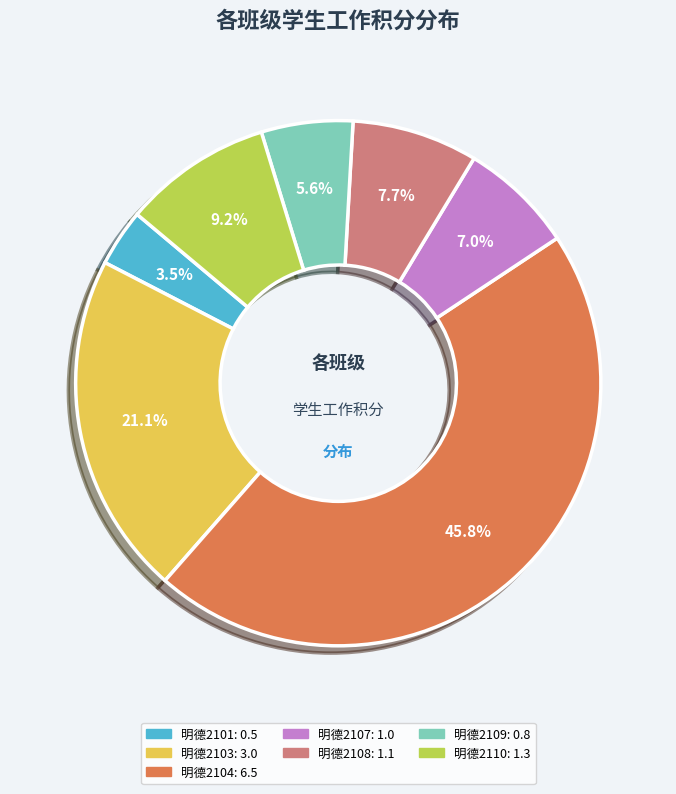

Is there a majority slice in this chart?

No